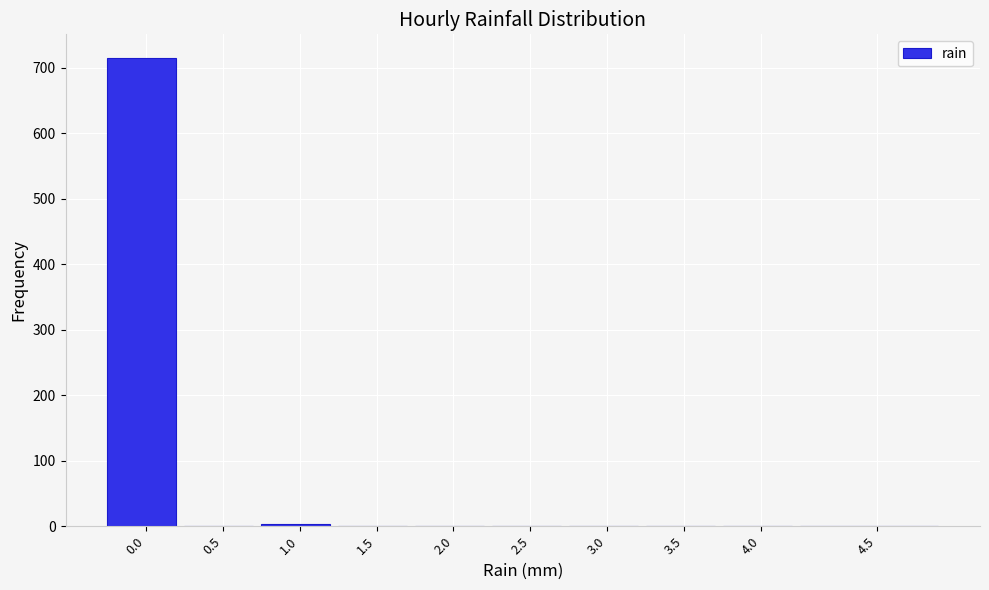

The value at 0.5 is 0. True or false?

True